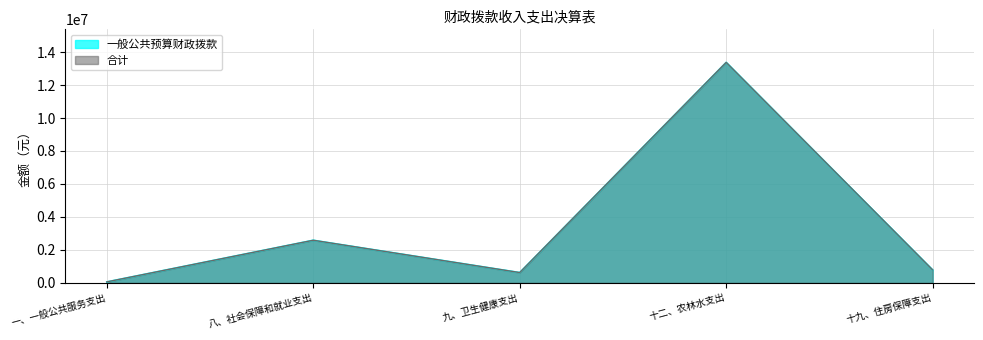

The 合计 series shows 624856.1 at 九、卫生健康支出. True or false?

True